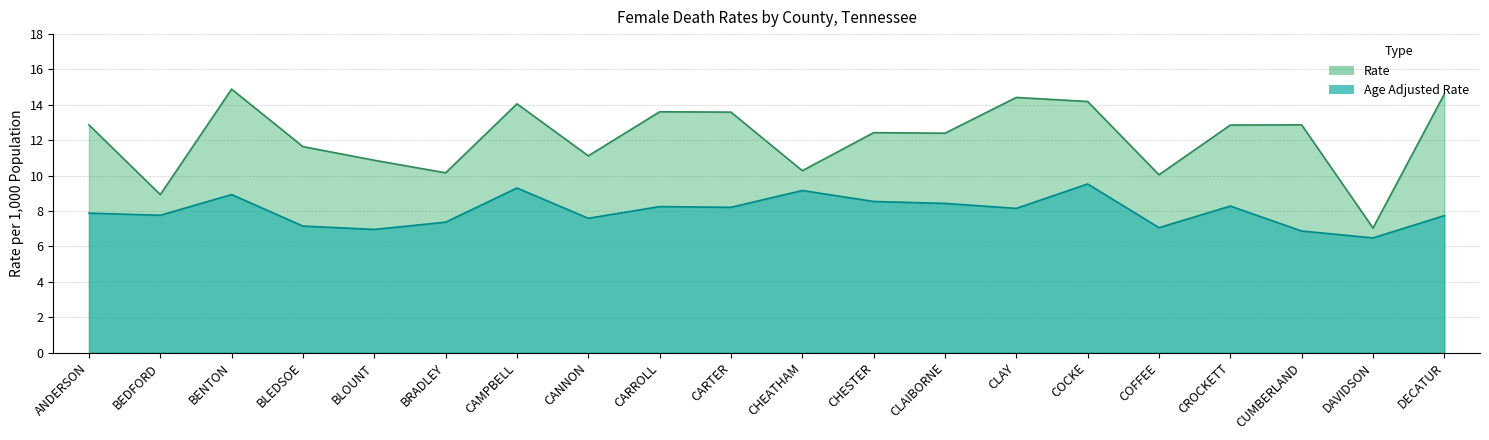

How many values in the Age Adjusted Rate series are below 8?

10